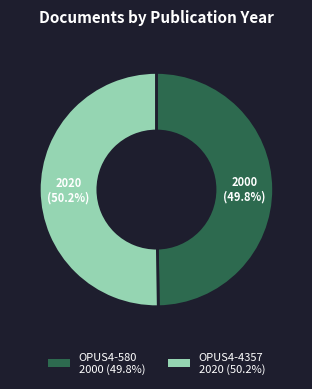

How many slices are in this pie chart?

2